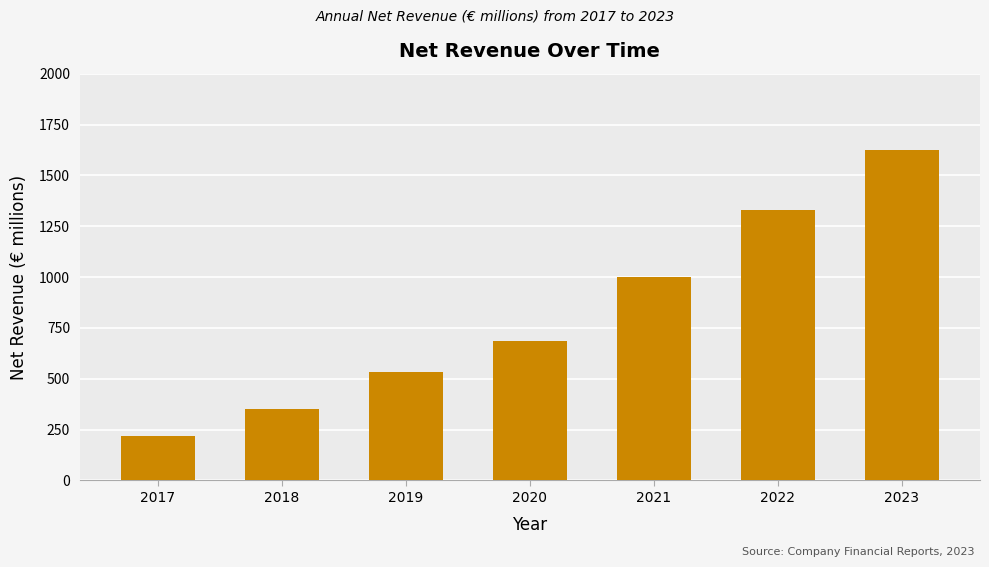

What is the sum of the values at 2022 and 2021?

2332